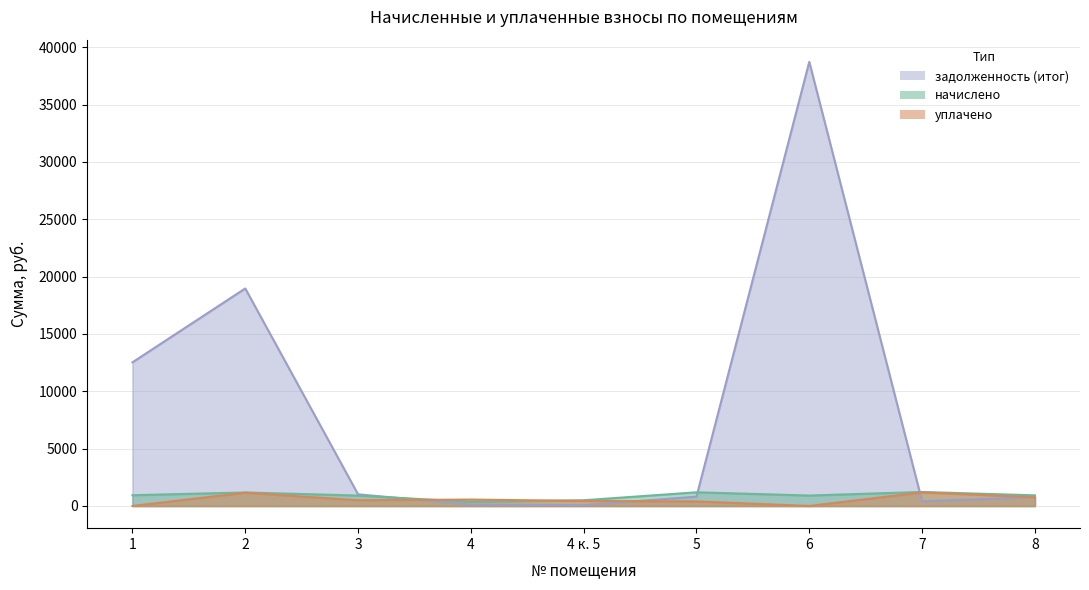

How many values in the уплачено series exceed 500?

4